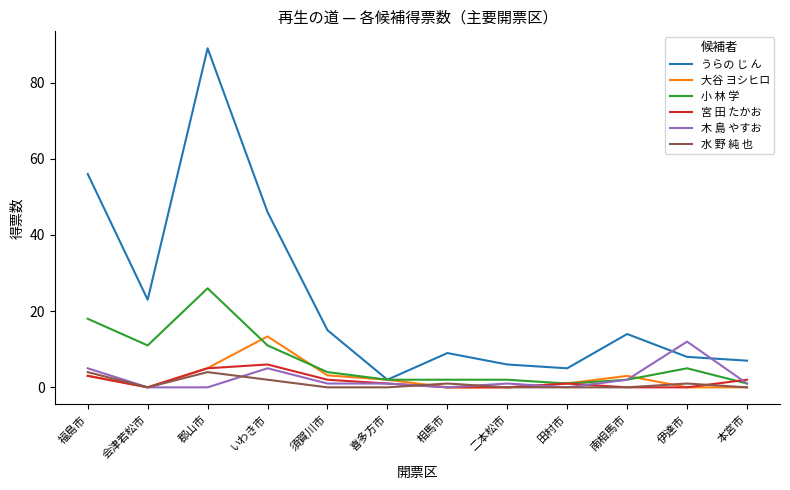

What is the greatest value displayed?

89.0